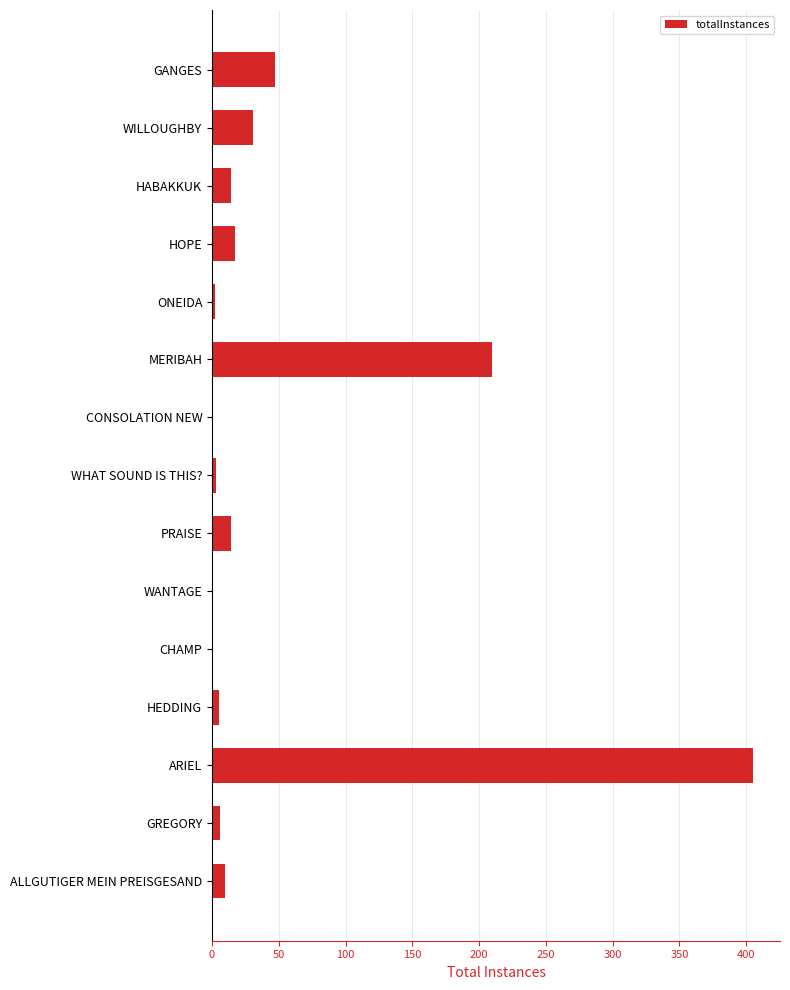

Does the chart contain stacked bars?

No